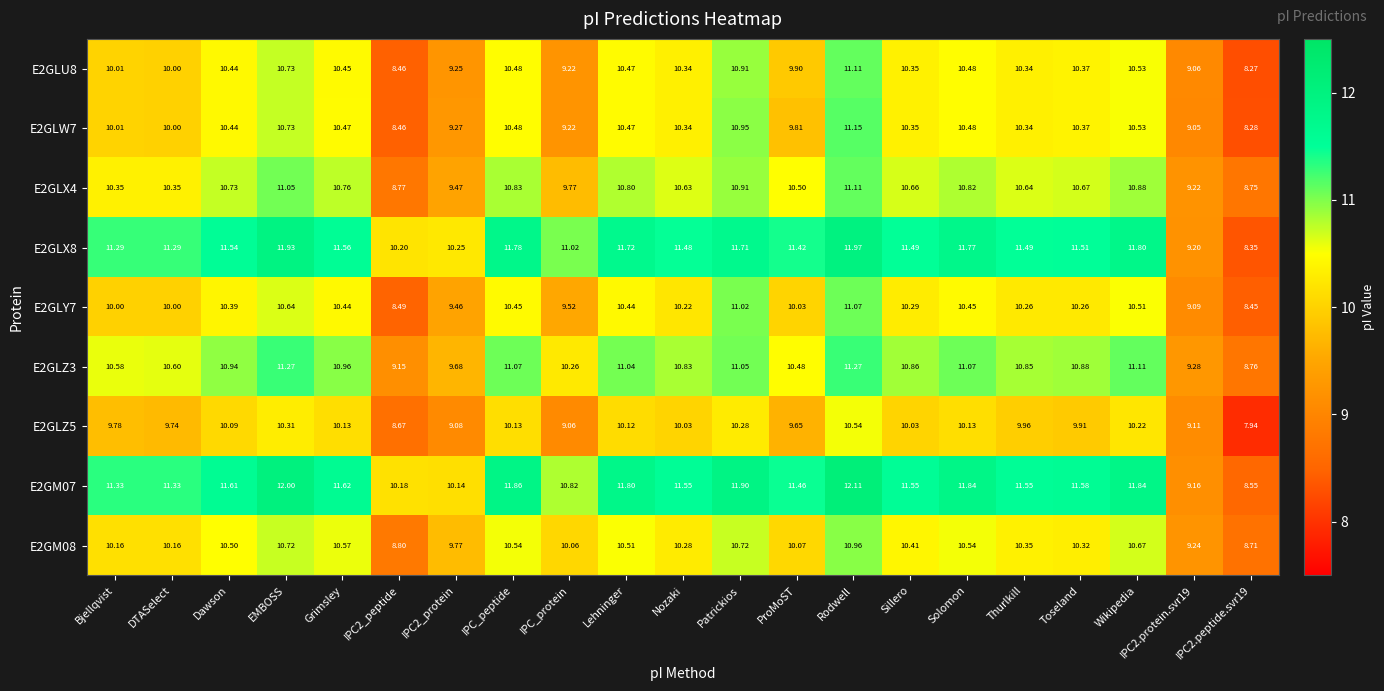

Where does the E2GLX4 series first go above 10?

Bjellqvist